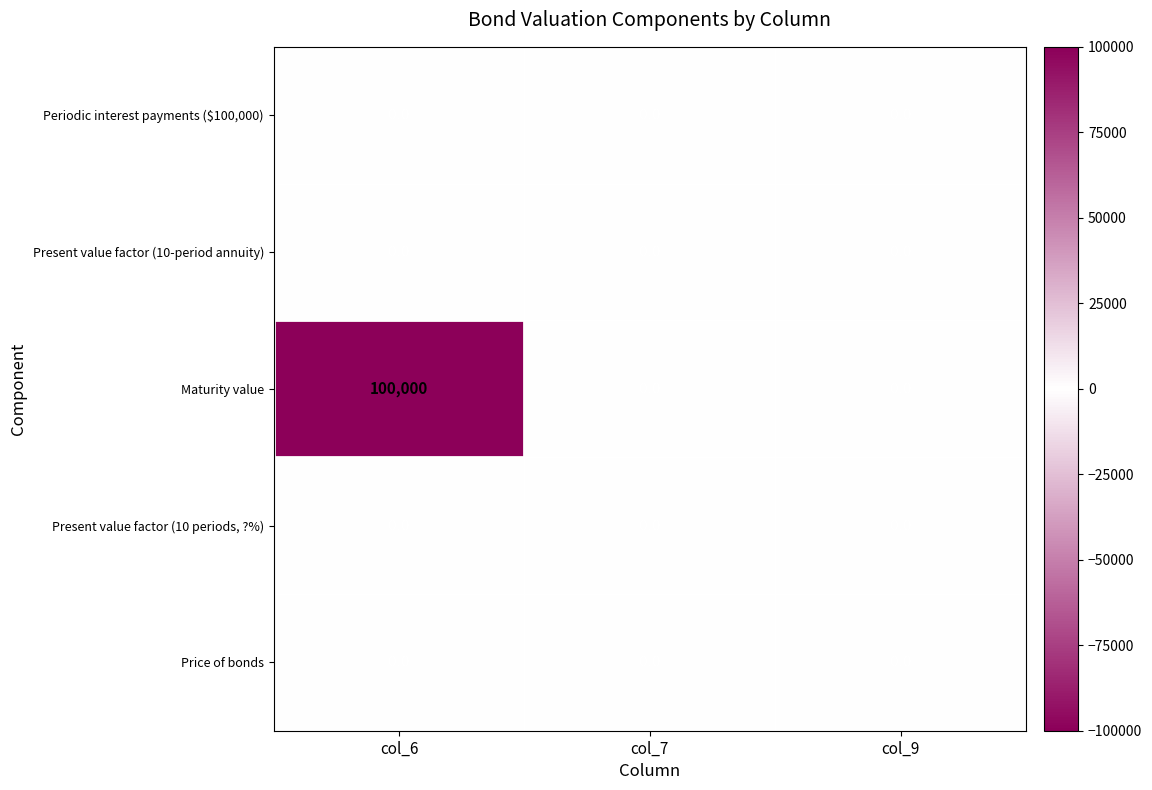

At how many categories does at least one series exceed 99992?

1